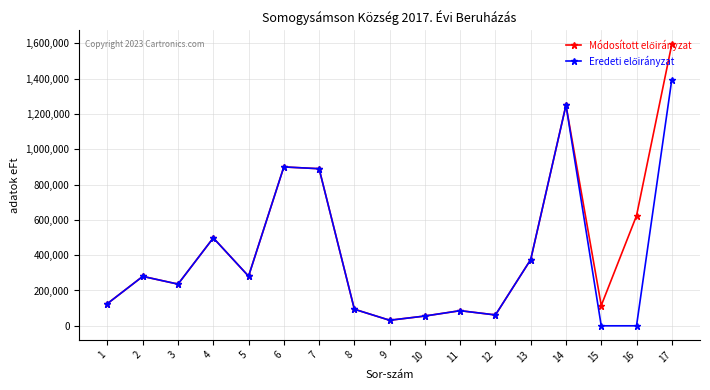

At which category is the sum across all series the highest?

17